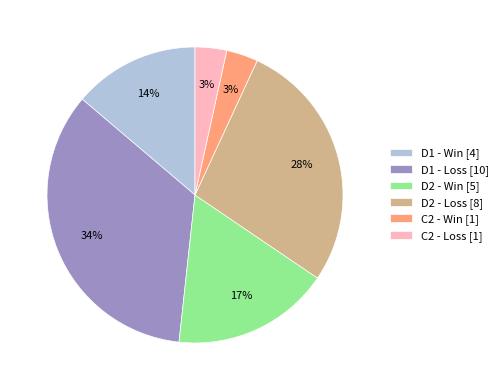

Approximately how many times larger is the value at D1 - Loss [10] compared to D2 - Loss [8]?

1.2